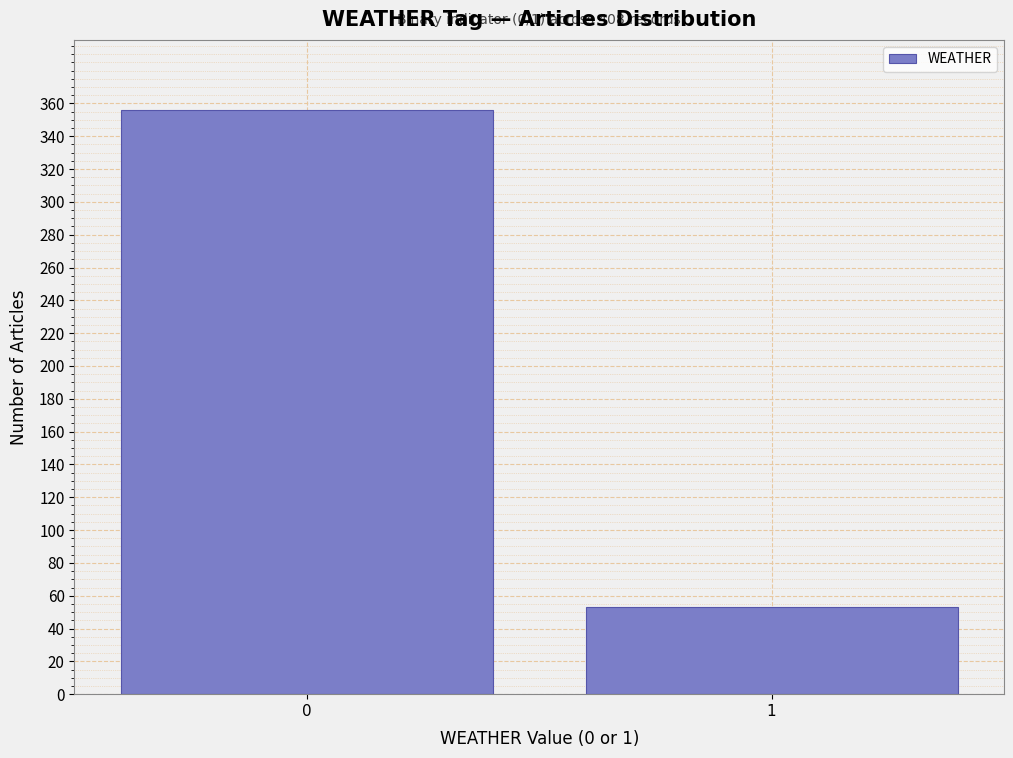

Reading right to left, transcribe all the data shown in this chart.

53	356